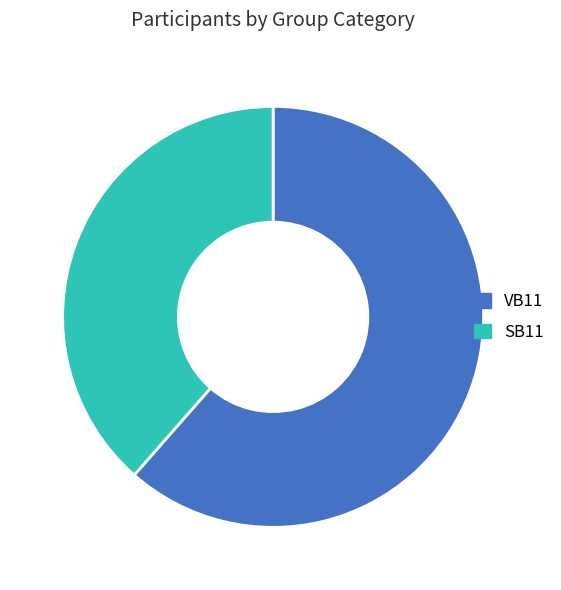

Is it true that SB11 is 25% of the pie?

False